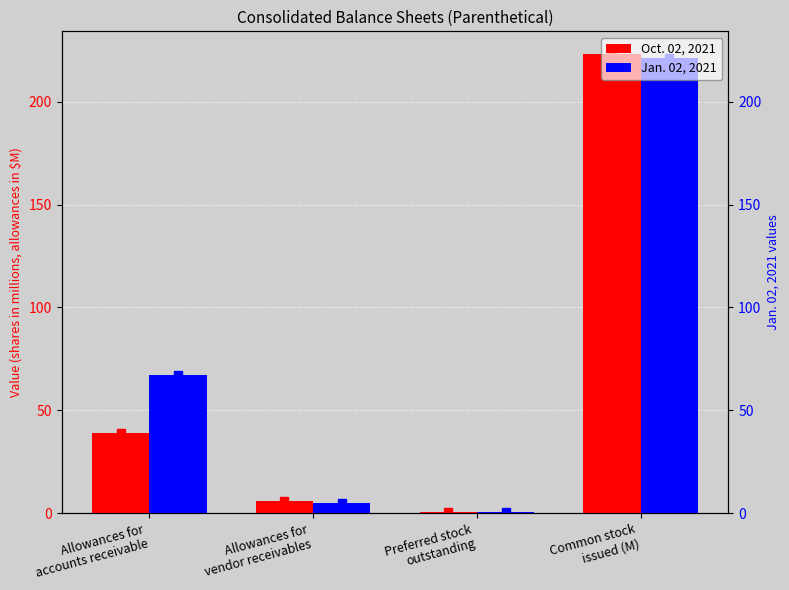

What is the label of the 4th bar from the right?

Allowances for
accounts receivable